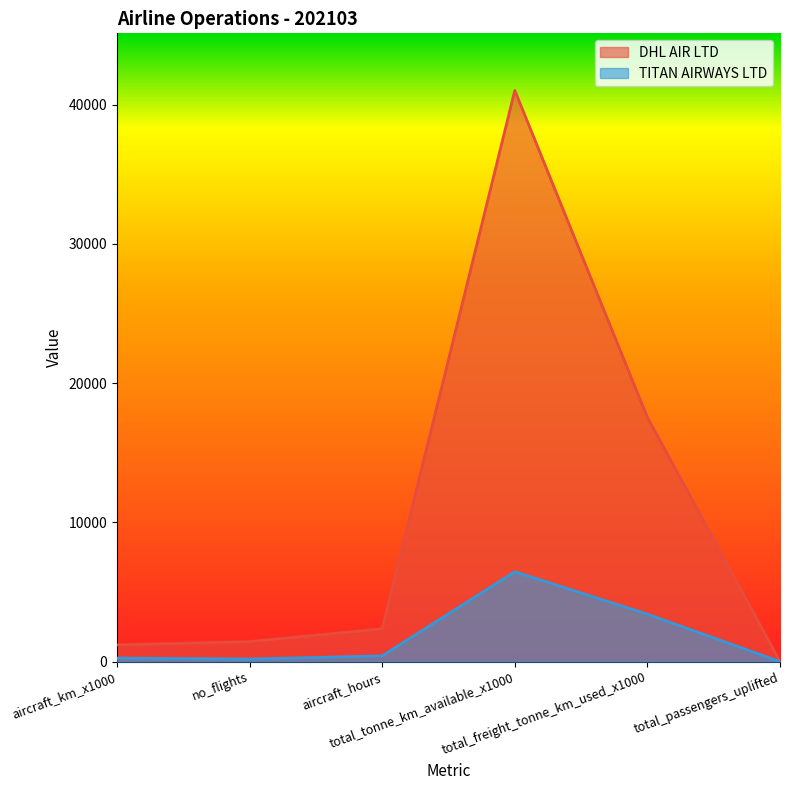

Rank the series by their average value, from lowest to highest.

TITAN AIRWAYS LTD, DHL AIR LTD